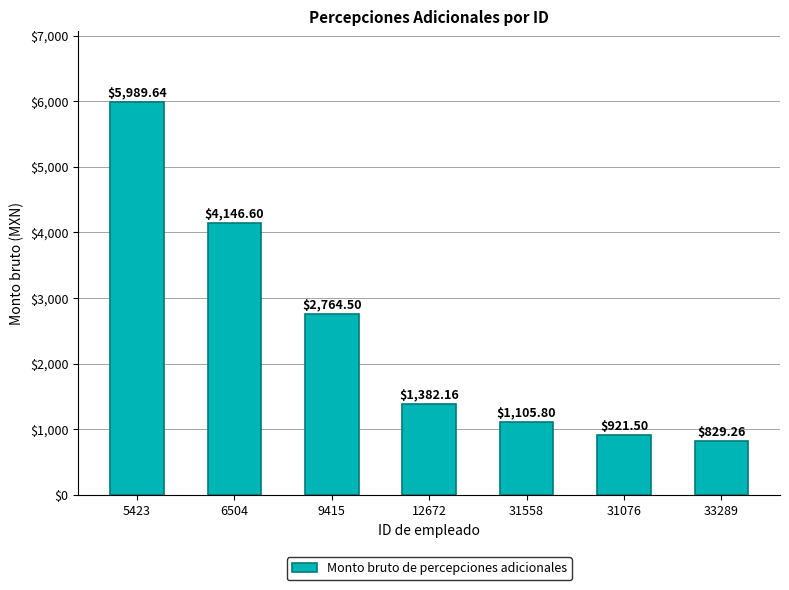

What is the change in value from 9415 to 33289?

-1935.2